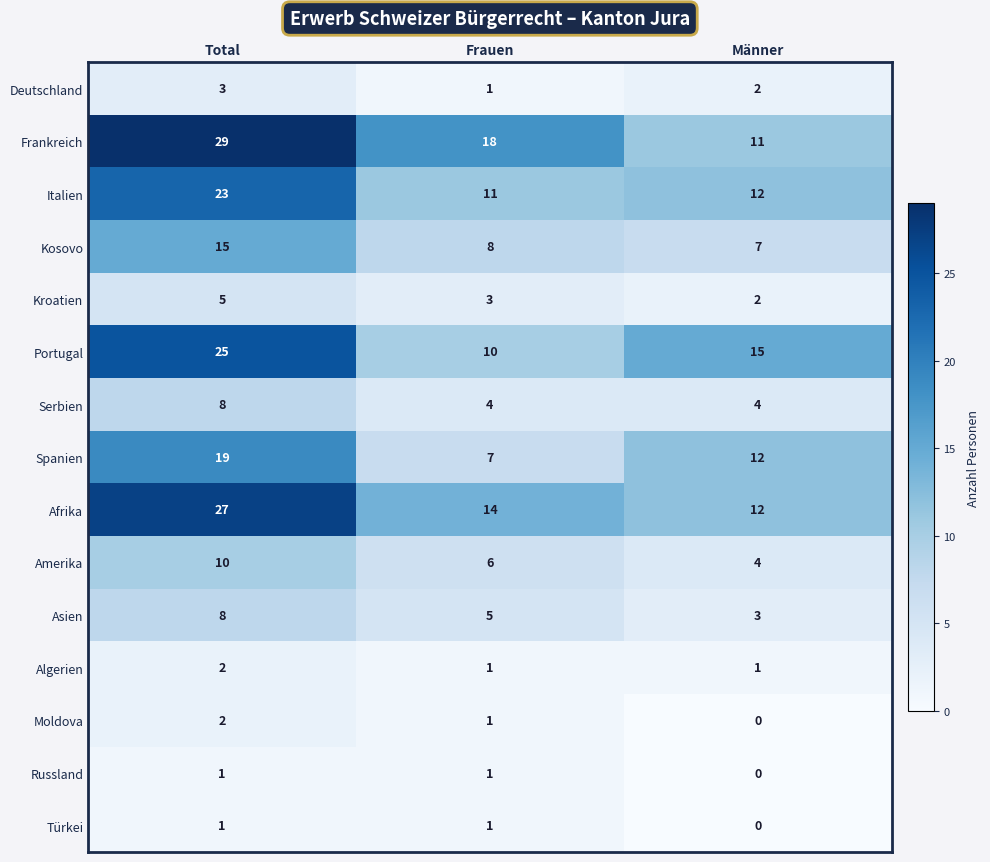

How many categories are shown in the chart?

3